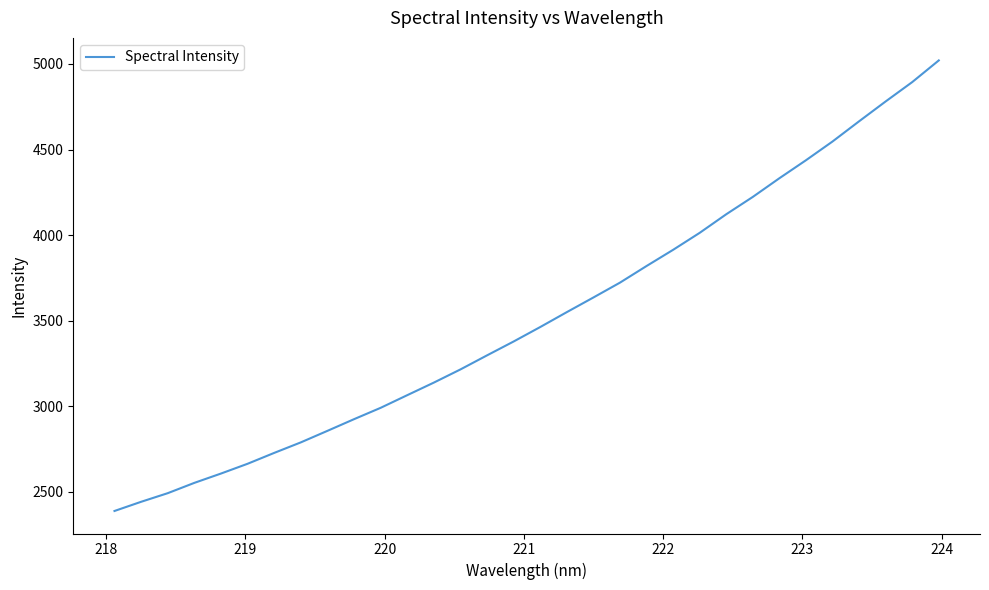

What is the greatest value displayed?

5020.8